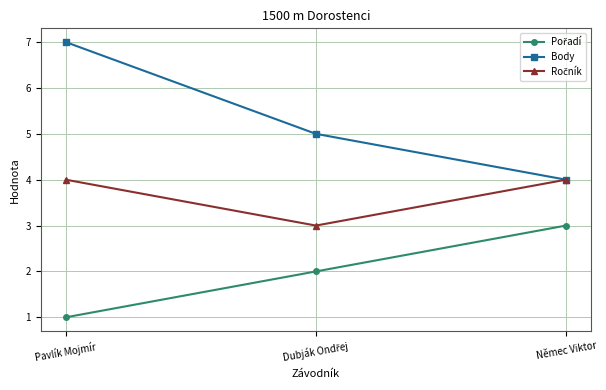

Which series has the largest range (max minus min)?

Body